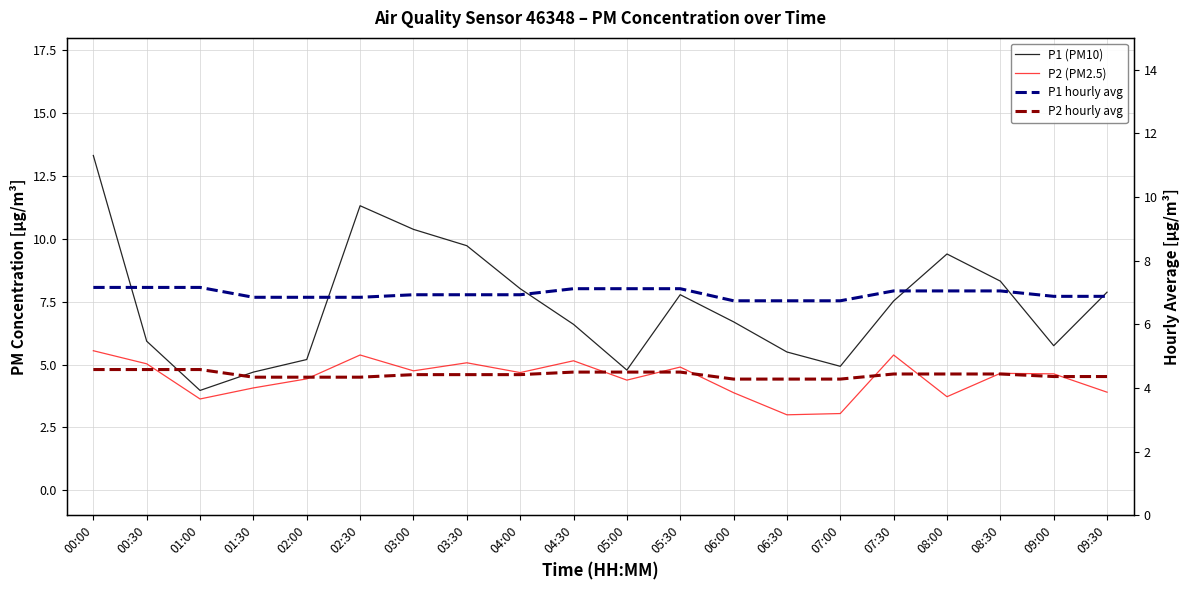

What is the minimum value shown in the chart?

3.0